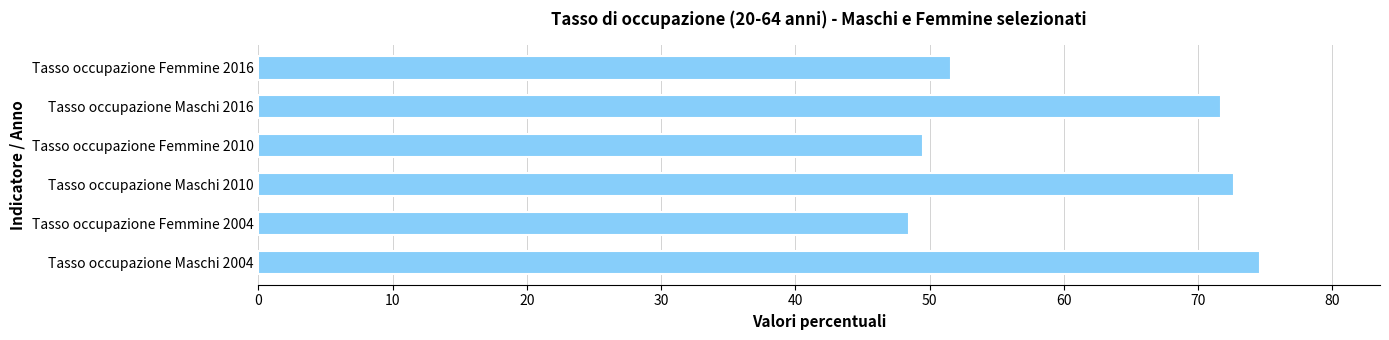

What is the change in value from Tasso occupazione Maschi 2010 to Tasso occupazione Femmine 2010?

-23.2